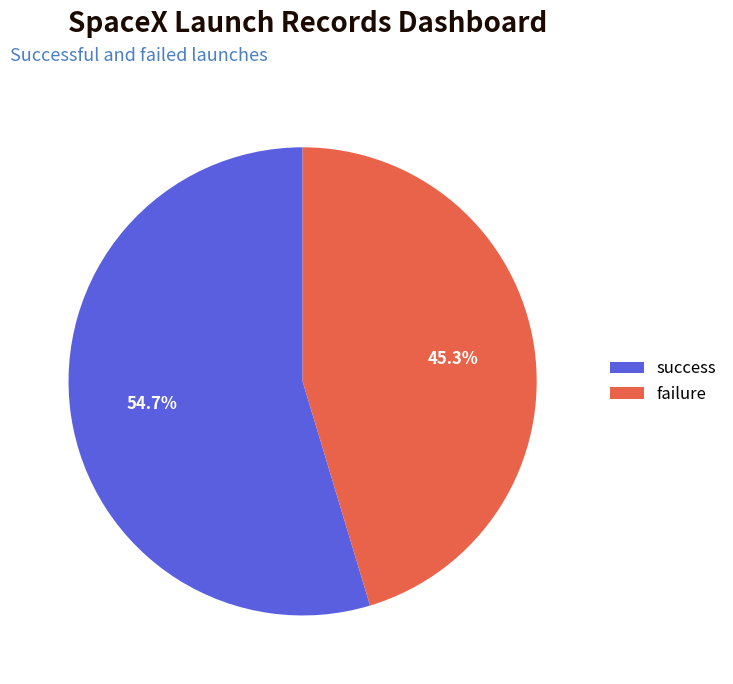

Which slice represents more than half of the pie?

success